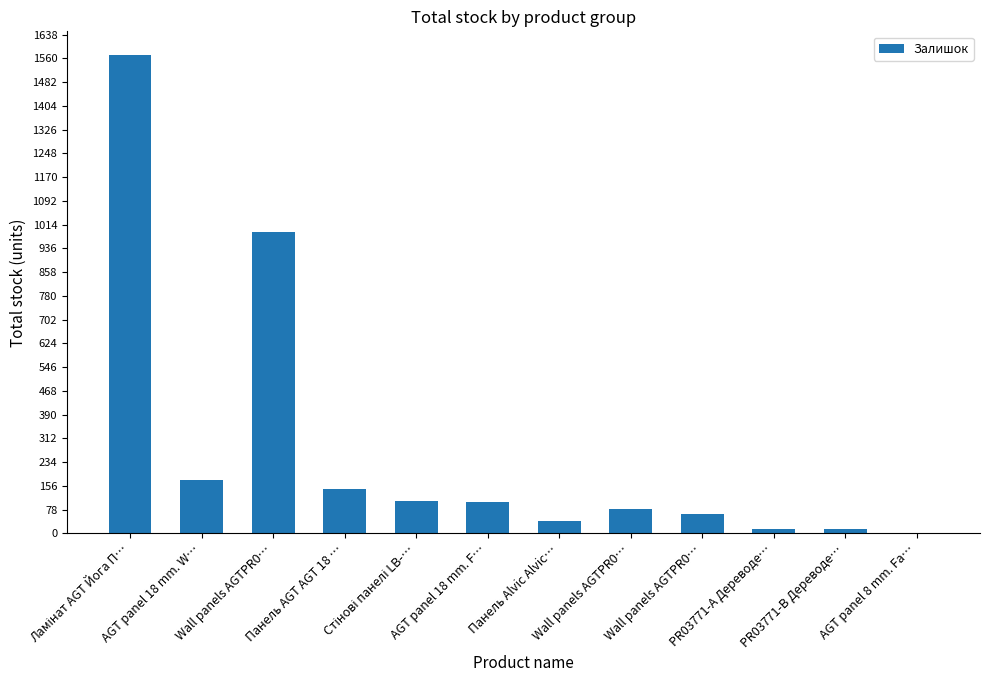

What is the ratio of the value at AGT panel 18 mm. W… to the value at Панель Alvic Alvic…?

4.5